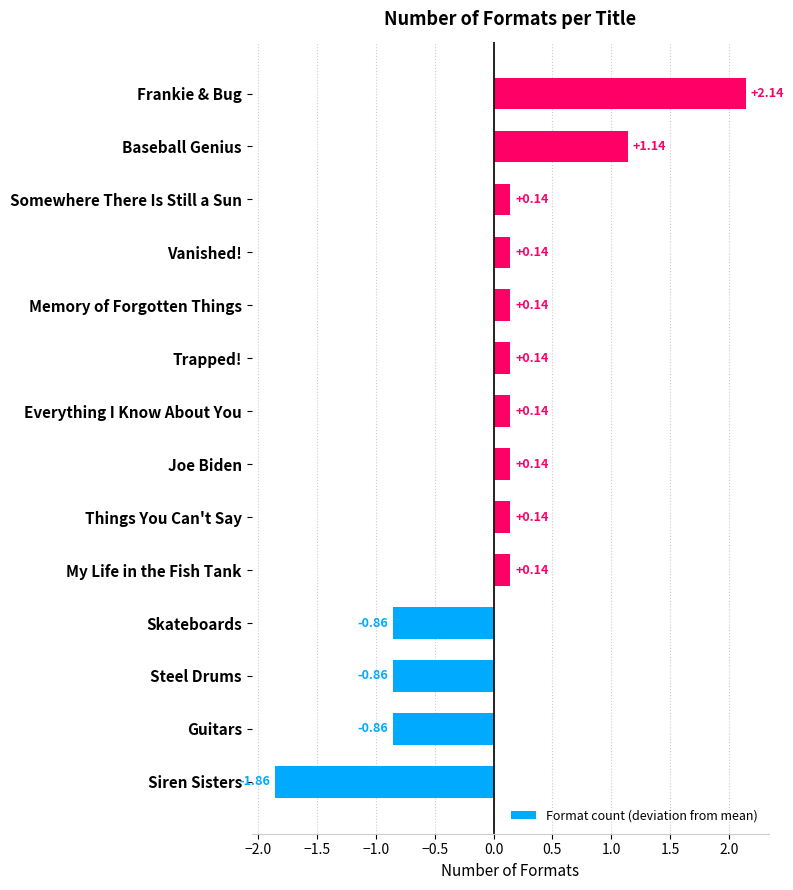

How many data points are less than 0?

4